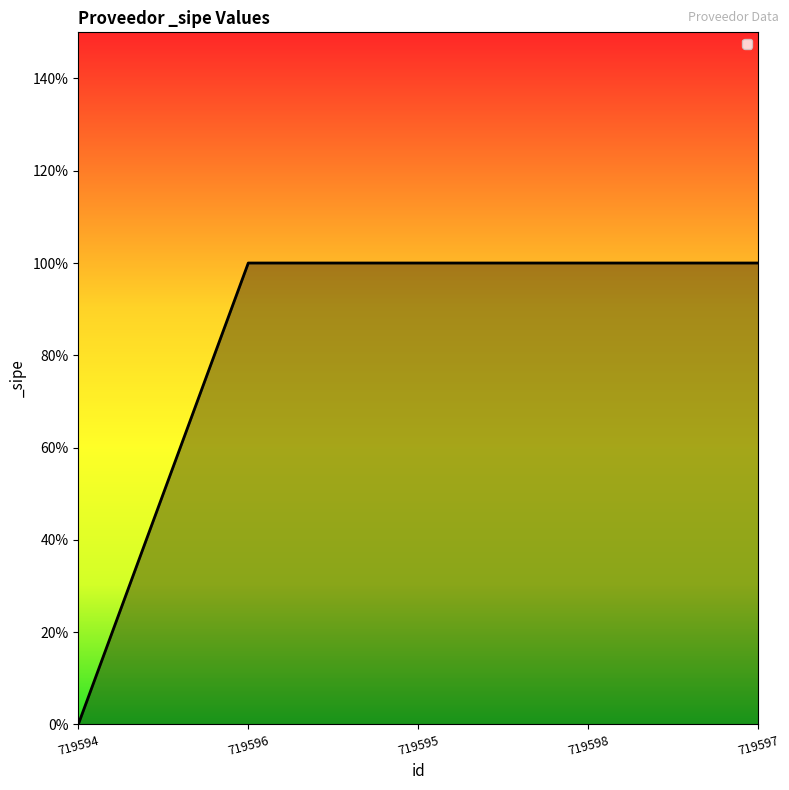

Is this an area chart (filled region under the line)?

Yes